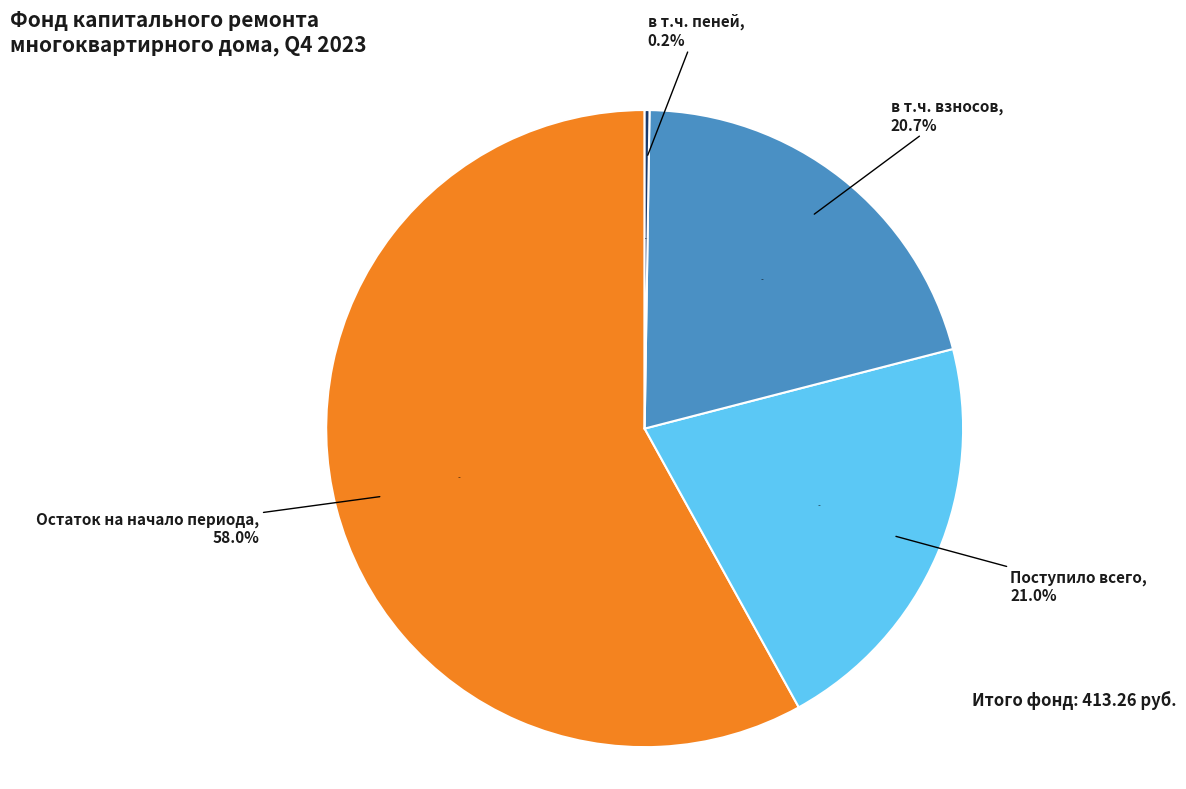

How much of the chart is everything except Использовано?

100.0%